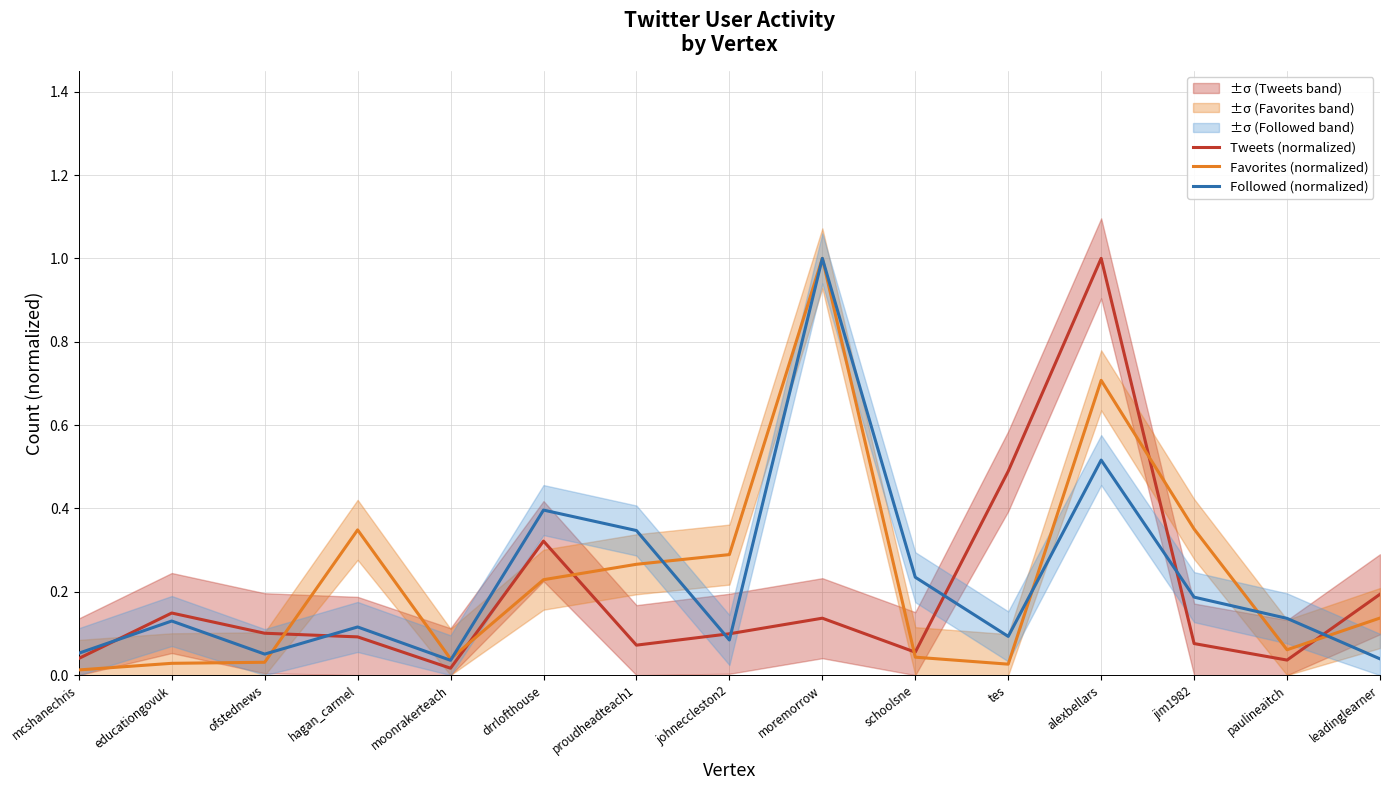

List the labels in order of Tweets (normalized) value, largest first.

alexbellars, tes, drrlofthouse, leadinglearner, educationgovuk, moremorrow, ofstednews, johneccleston2, hagan_carmel, jim1982, proudheadteach1, schoolsne, mcshanechris, paulineaitch, moonrakerteach